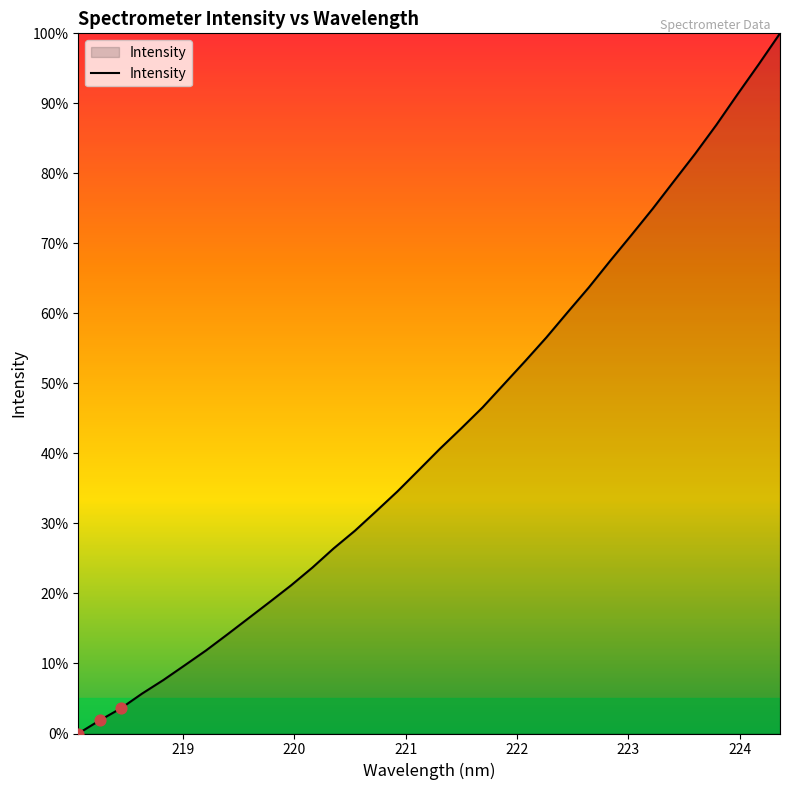

Does the chart have visible grid lines?

No